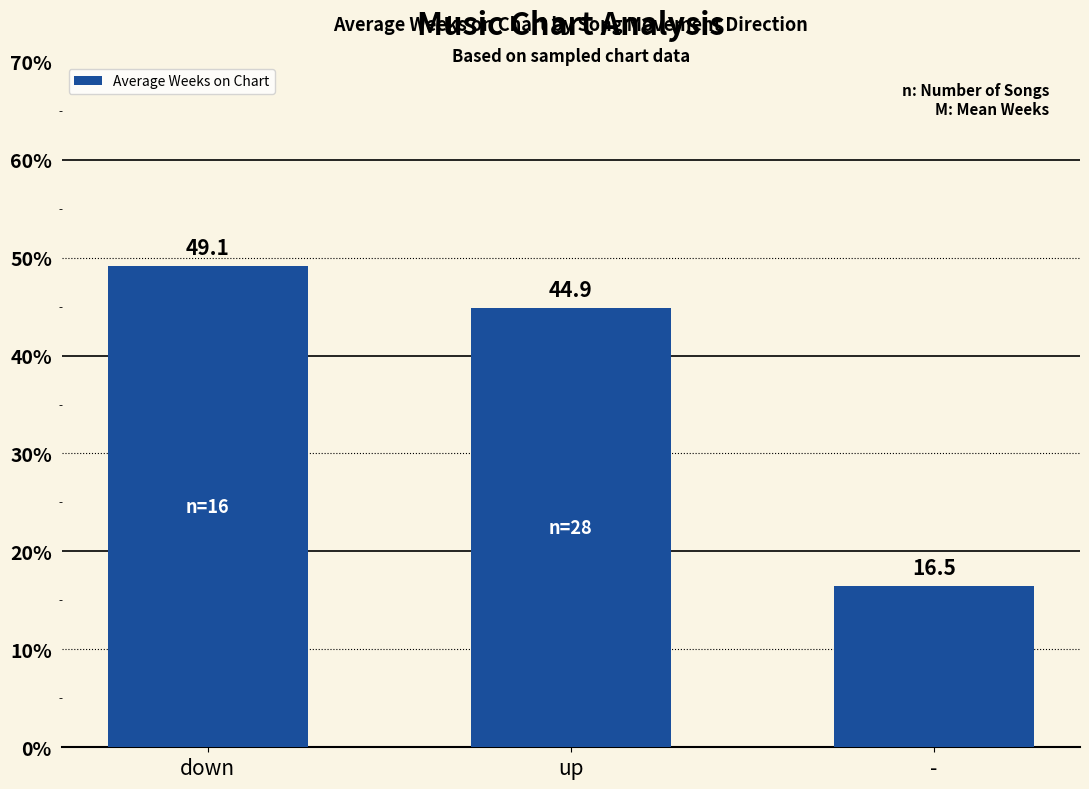

What is the label of the 1st bar from the left?

down